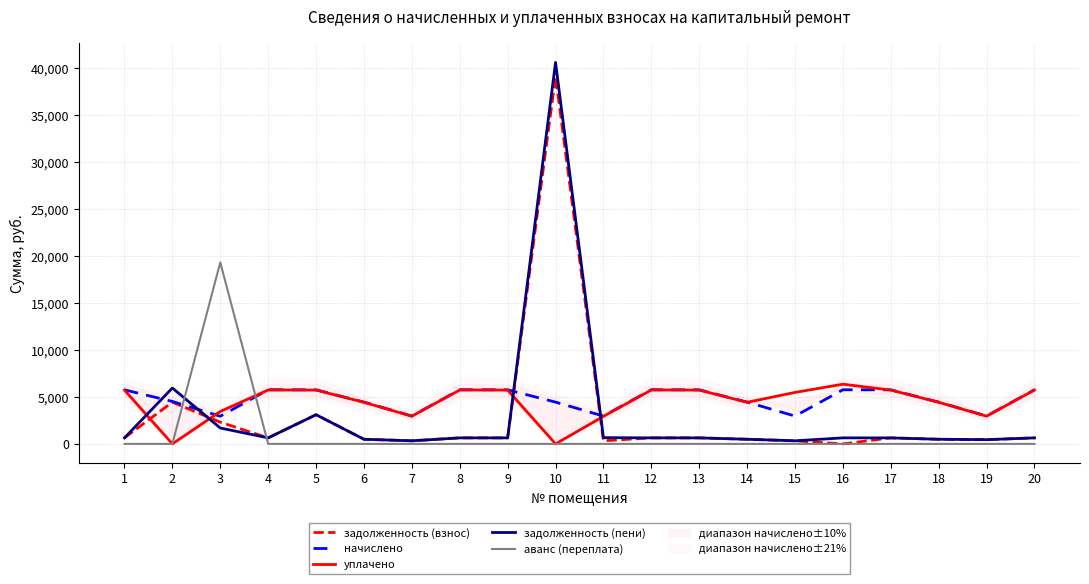

What is the total value across all series at 19?

6805.7